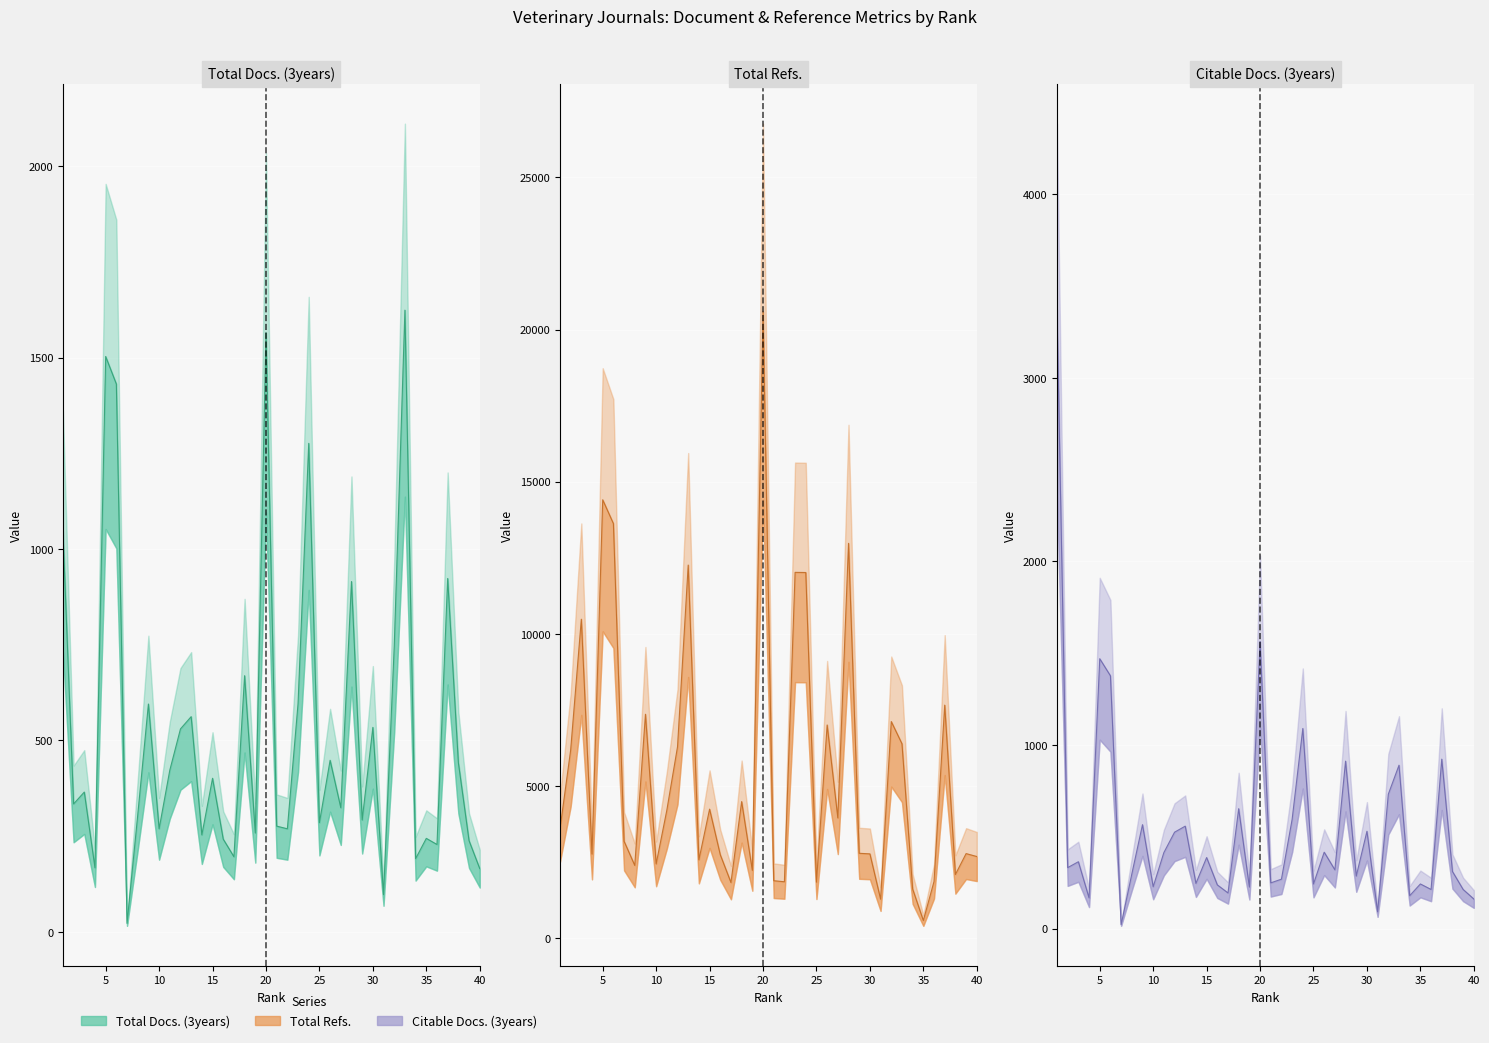

True or false: Total Docs. (3years) has a value of 519 at 29.

False